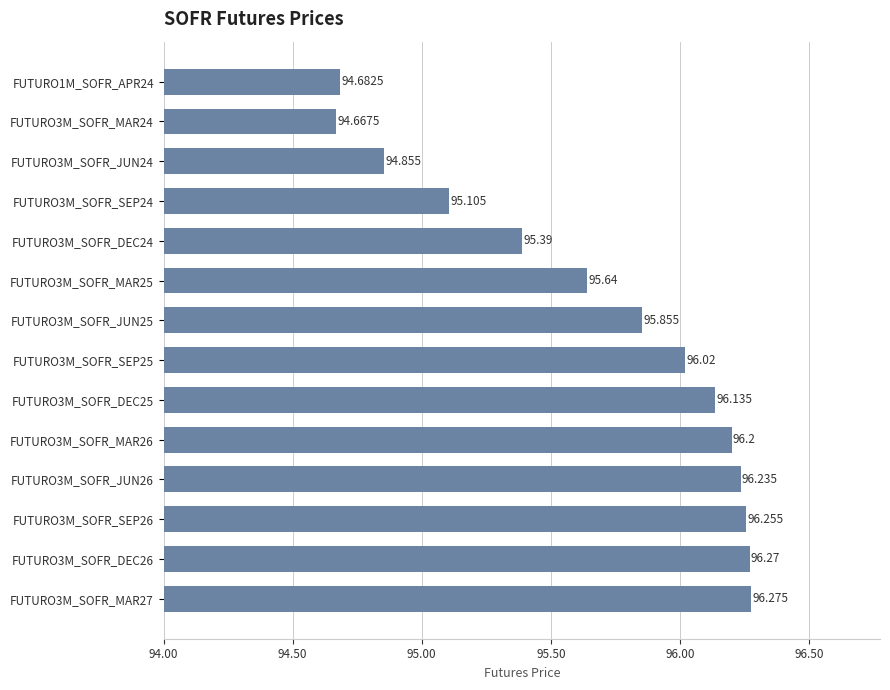

Which category has the lowest value across all series?

FUTURO3M_SOFR_MAR24